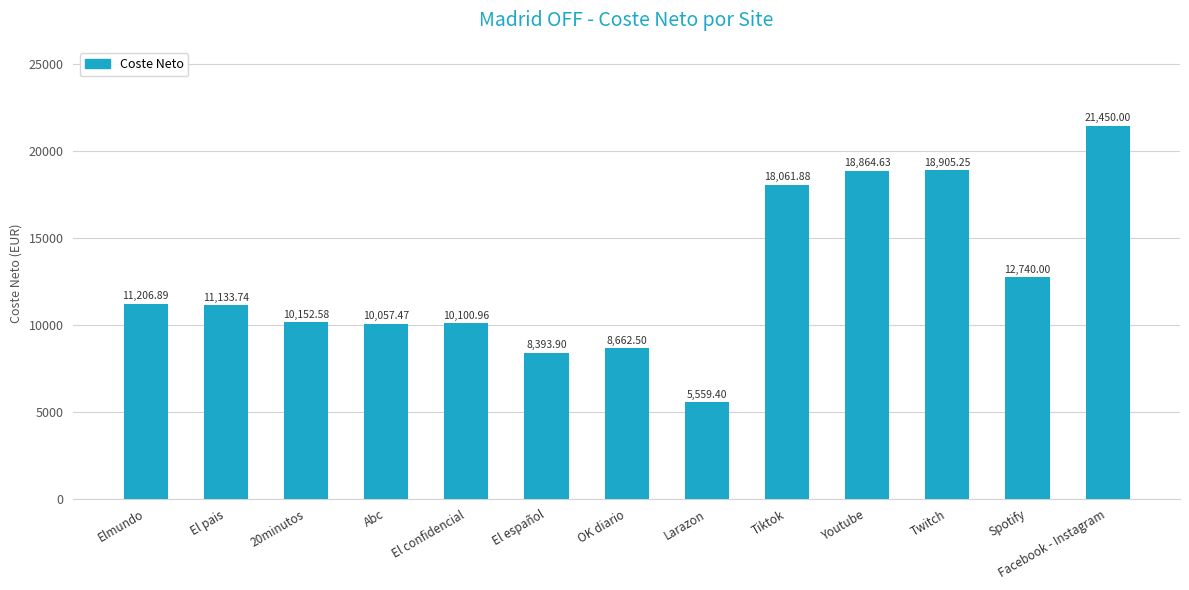

At which category does the chart reach its peak across all series?

Facebook - Instagram